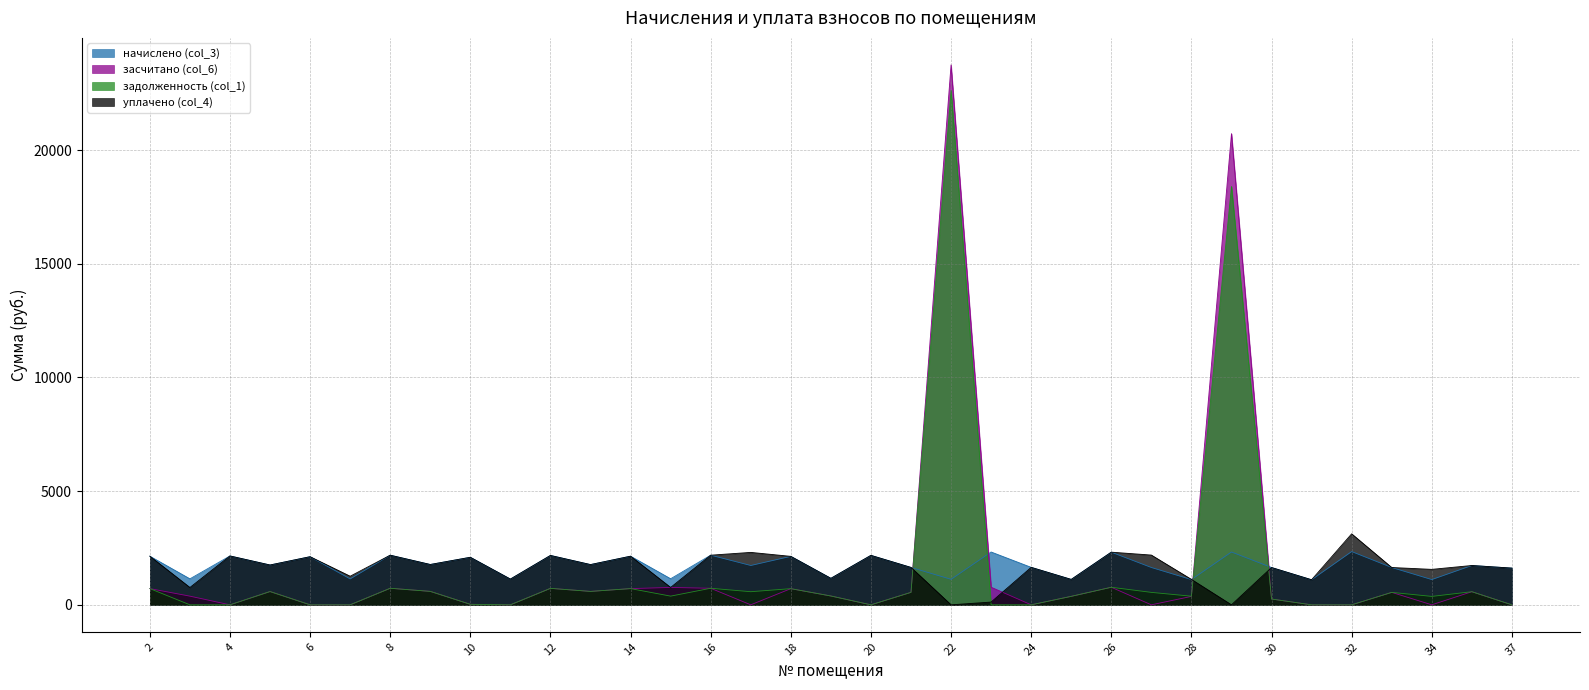

How many categories are shown in the chart?

35